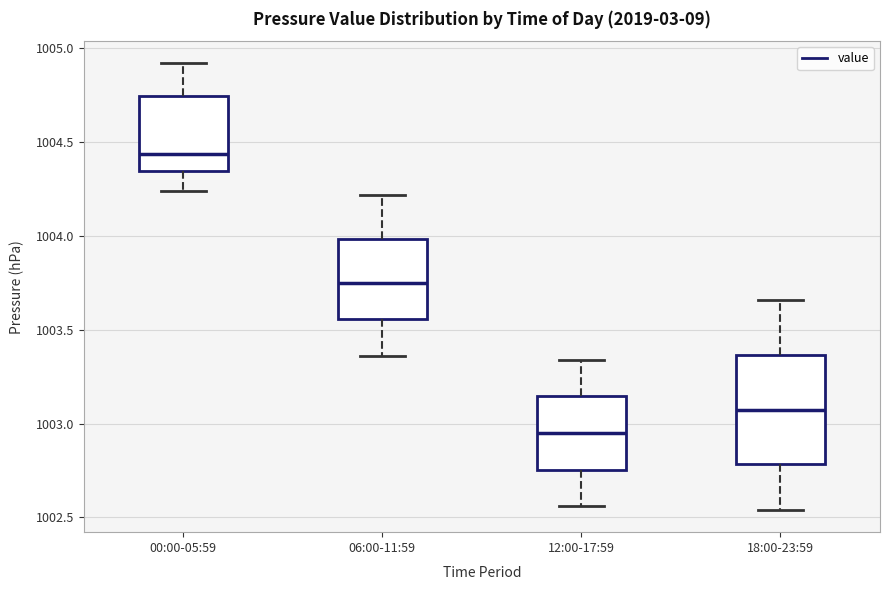

Reading left to right, transcribe this box plot: for each box, give where its median line is, the range the box spans, and where its two whiskers end, as read against the y-axis. The values are not printed on the chart, so give them approximately, as read against the axis.

00:00-05:59: median 1004.45, box 1004.35 to 1004.75, whiskers 1004.25 to 1004.90
06:00-11:59: median 1003.75, box 1003.55 to 1004.00, whiskers 1003.35 to 1004.20
12:00-17:59: median 1002.95, box 1002.75 to 1003.15, whiskers 1002.55 to 1003.35
18:00-23:59: median 1003.10, box 1002.80 to 1003.35, whiskers 1002.55 to 1003.65